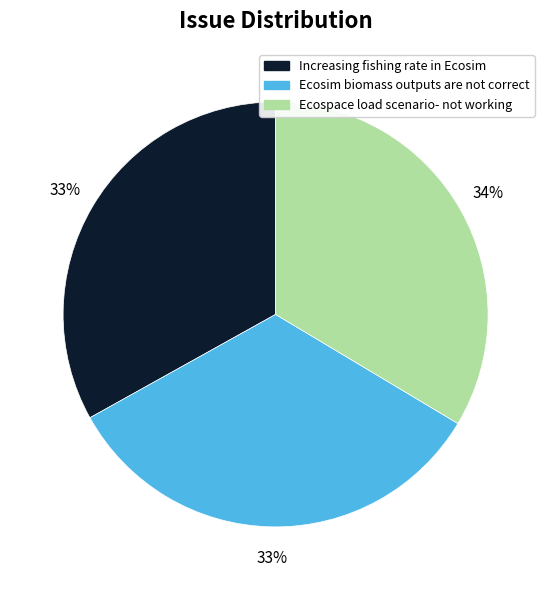

Does Ecospace load scenario- not working account for over 50% of the chart?

No